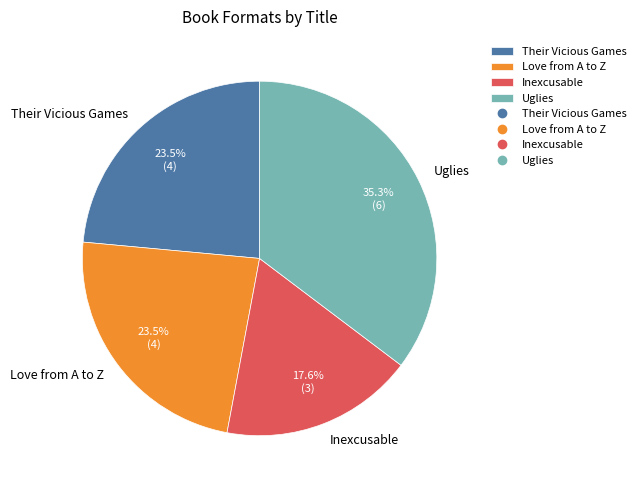

Count the number of slices in the pie.

4